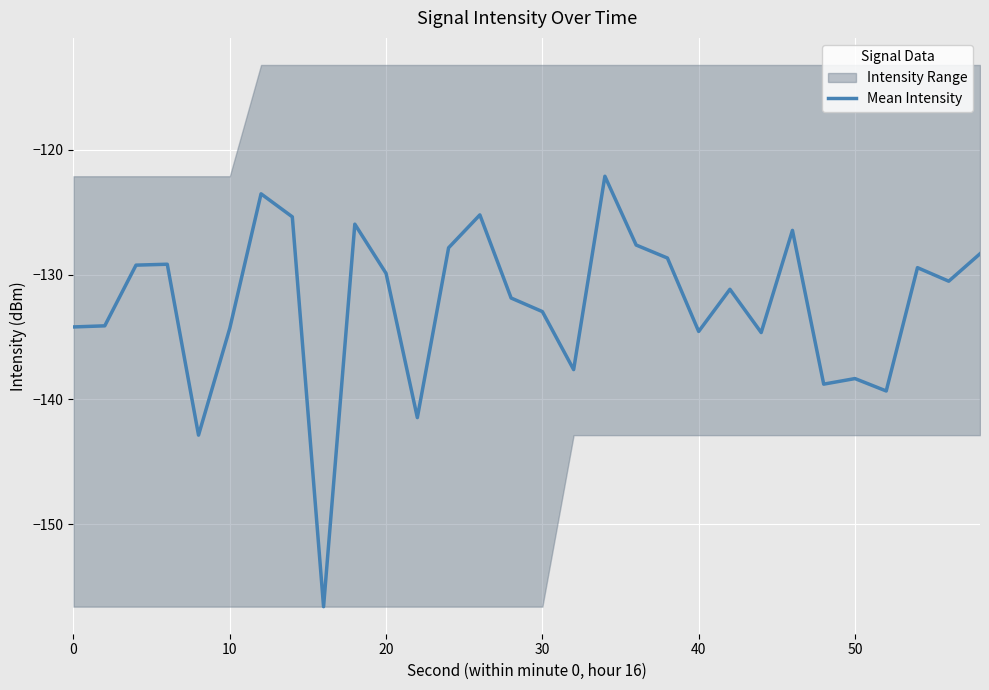

The value of Mean Intensity at 10 is -226.3. True or false?

False